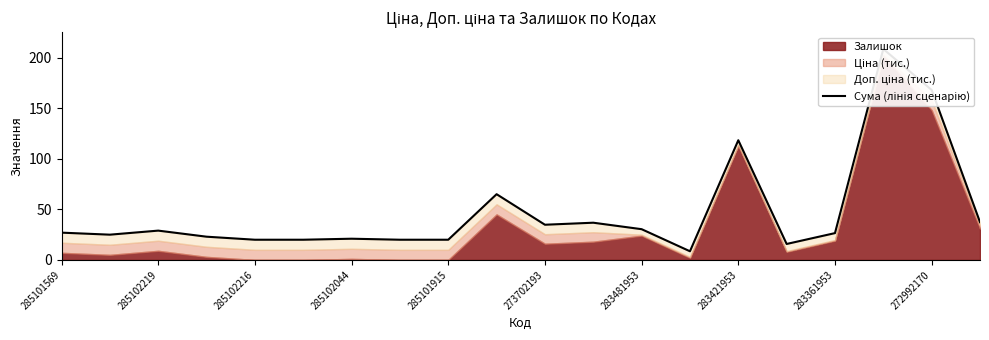

What is the difference between the values at 272992170 and 283481953?

137.6